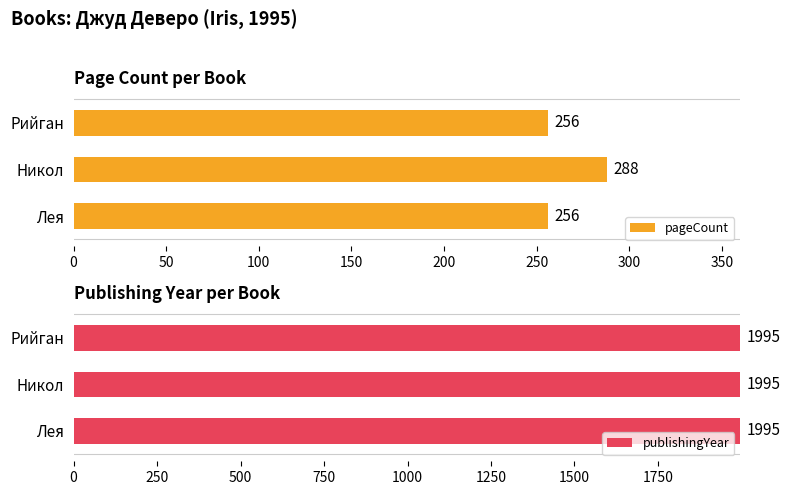

What are all the series names shown in the legend?

pageCount, publishingYear